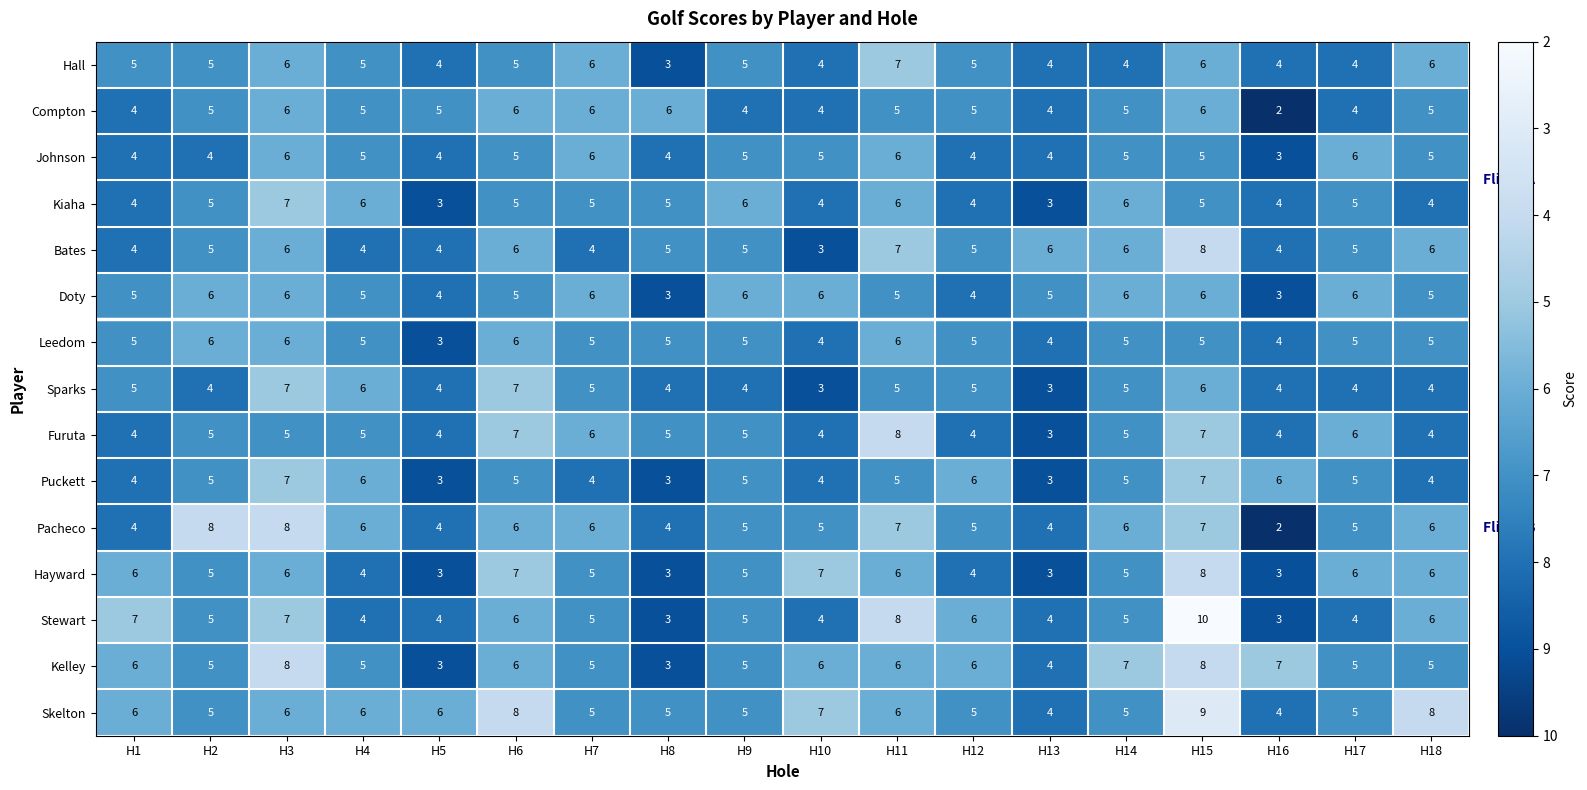

At which category is the sum across all series the highest?

H15